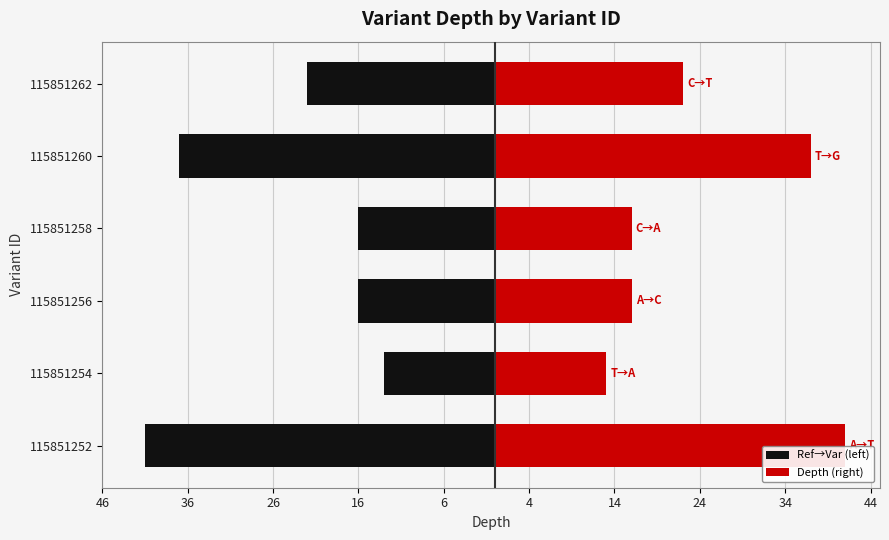

True or false: Ref→Var (left) has a value of -6 at 115851254.

False